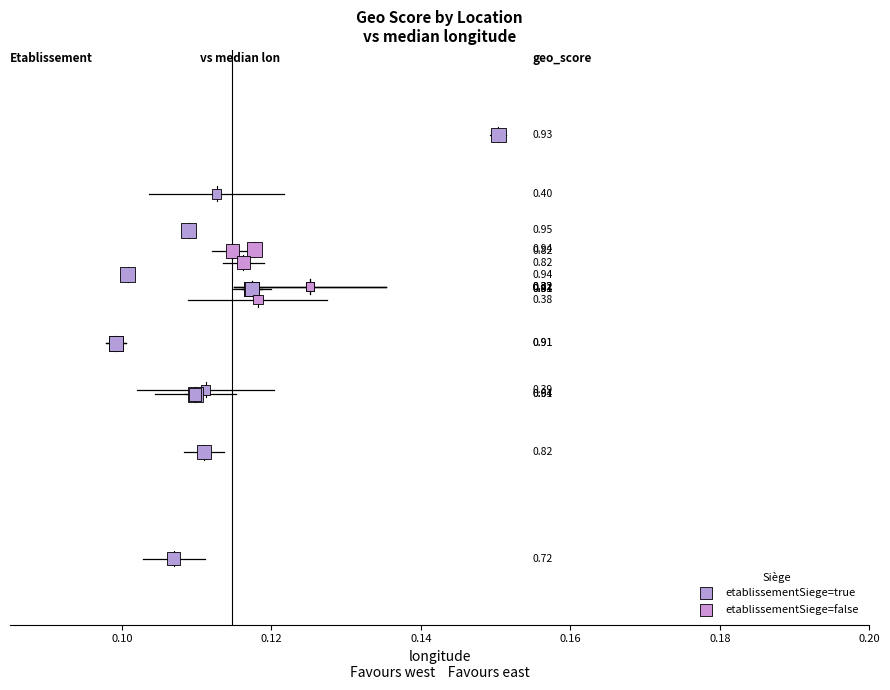

What are all the series names shown in the legend?

etablissementSiege=true, etablissementSiege=false